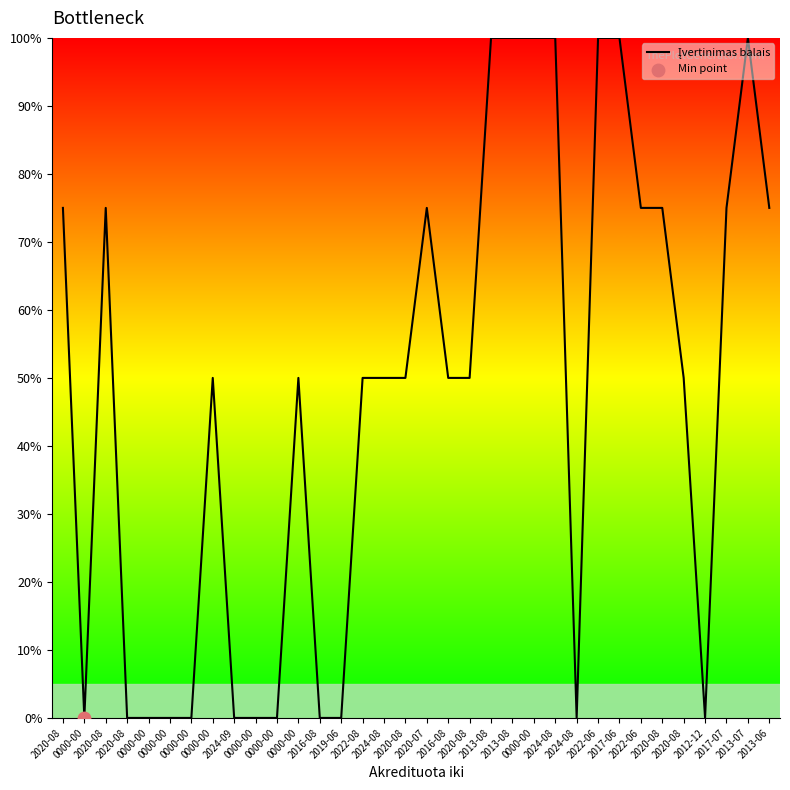

How many lines are shown in the chart?

1